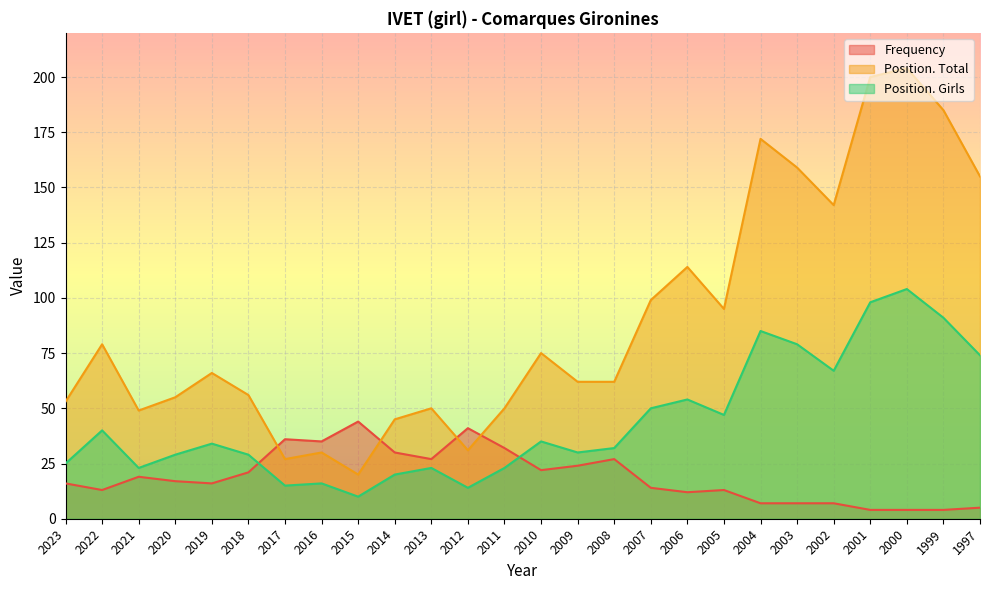

What is the difference between the Position. Total values at 2015 and 2004?

152